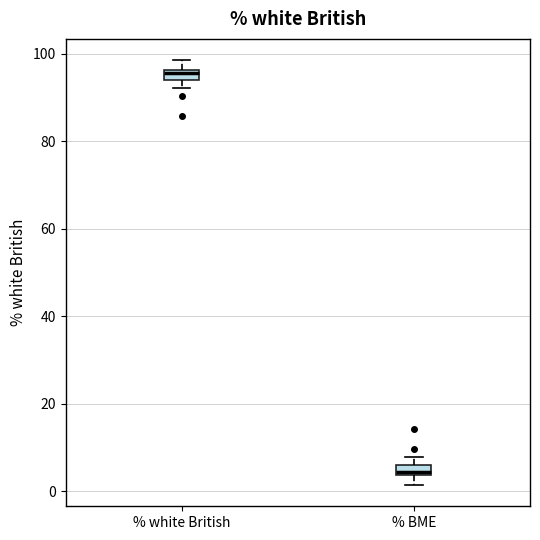

Where is the lower edge of the box for % BME on the y-axis? The values are not printed on the chart, so give them approximately, as read against the axis.

4